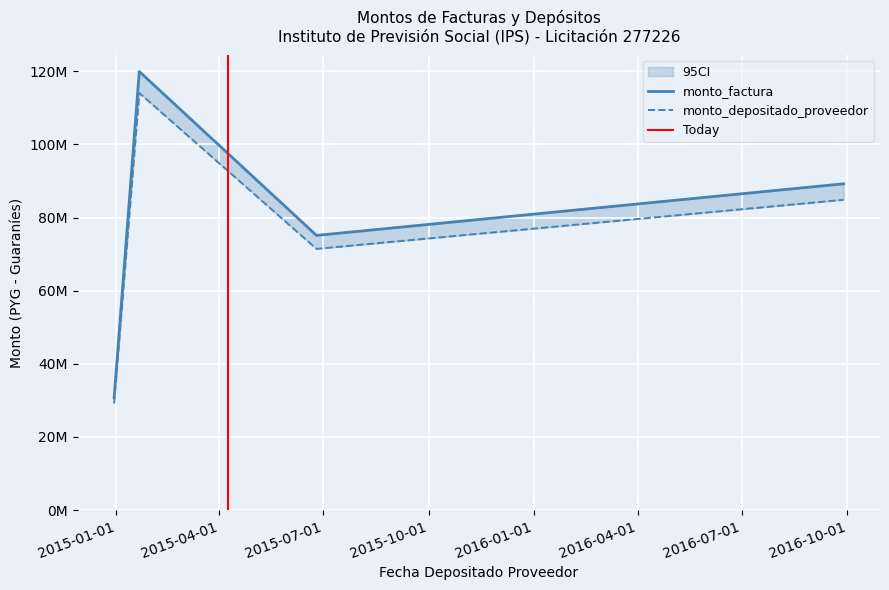

What is the difference between the maximum and minimum values in the monto_depositado_proveedor series?

84851352